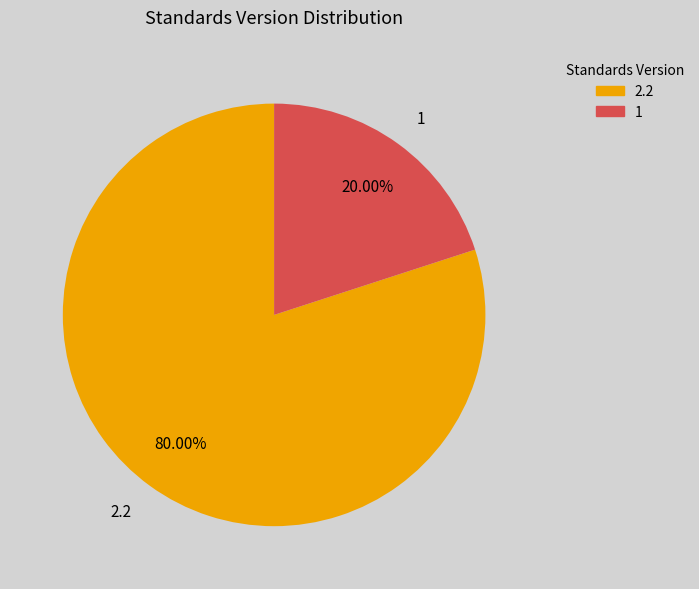

Is there a majority slice in this chart?

Yes